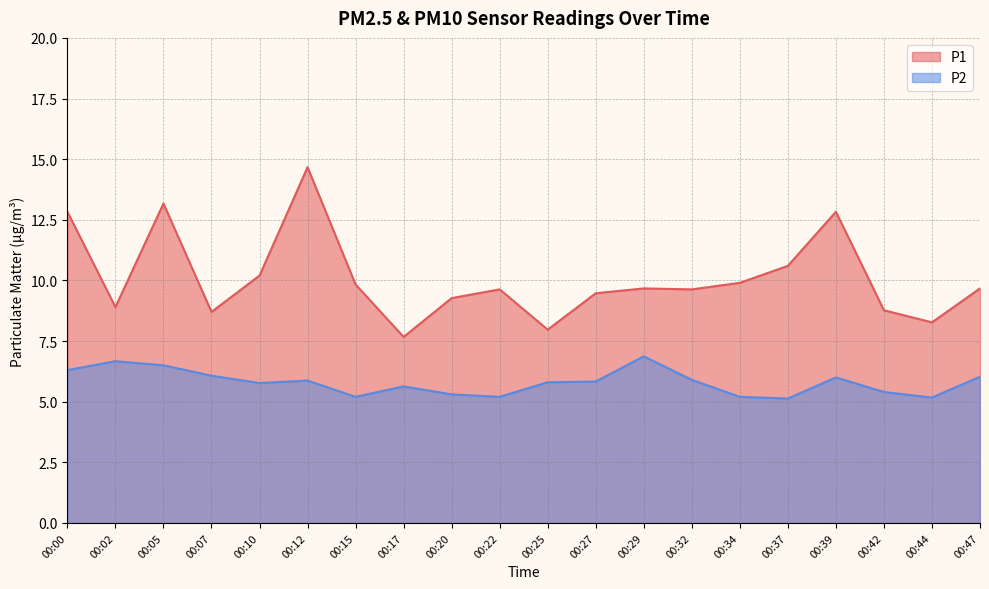

The value of P2 at 00:44 is 5.2. True or false?

True